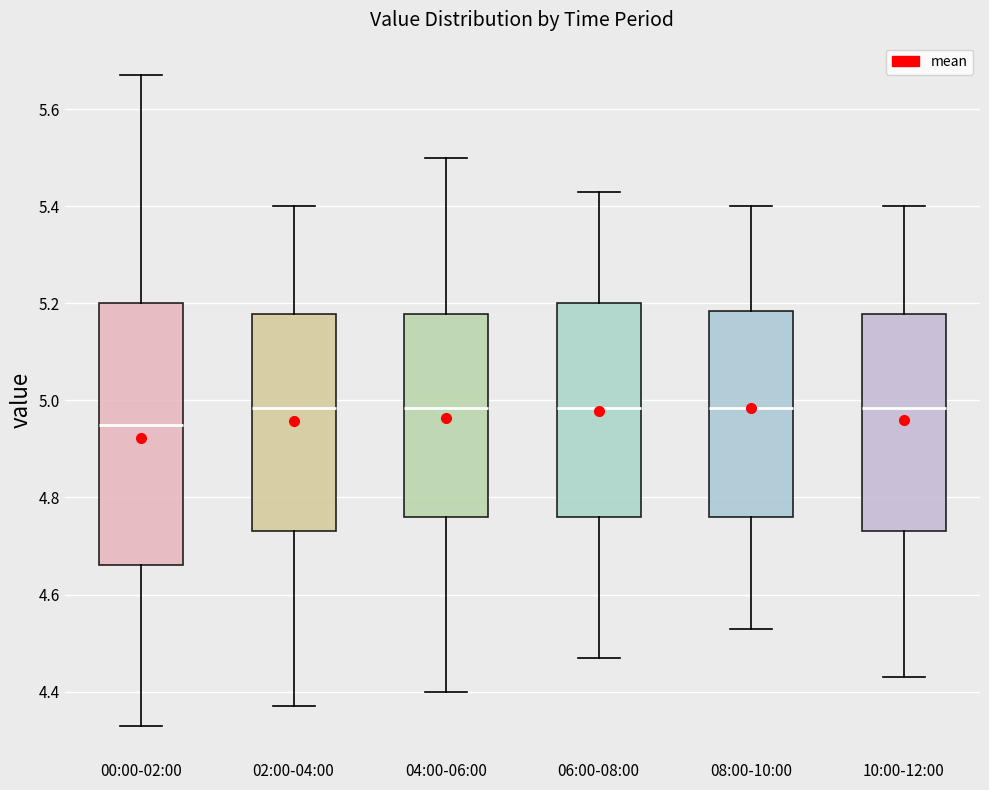

Comparing the boxes themselves (not the whiskers), which one is the tallest?

00:00-02:00